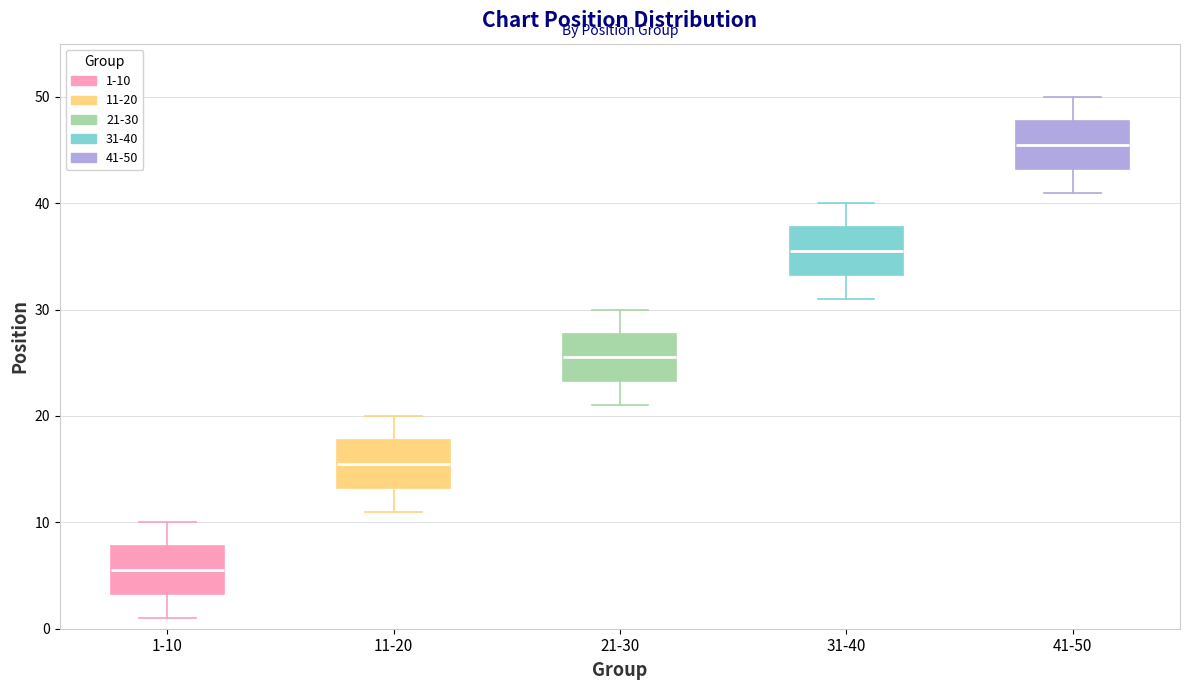

Reading left to right, transcribe this box plot: for each box, give where its median line is, the range the box spans, and where its two whiskers end, as read against the y-axis. The values are not printed on the chart, so give them approximately, as read against the axis.

1-10: median 6, box 3 to 8, whiskers 1 to 10
11-20: median 16, box 13 to 18, whiskers 11 to 20
21-30: median 26, box 23 to 28, whiskers 21 to 30
31-40: median 36, box 33 to 38, whiskers 31 to 40
41-50: median 46, box 43 to 48, whiskers 41 to 50